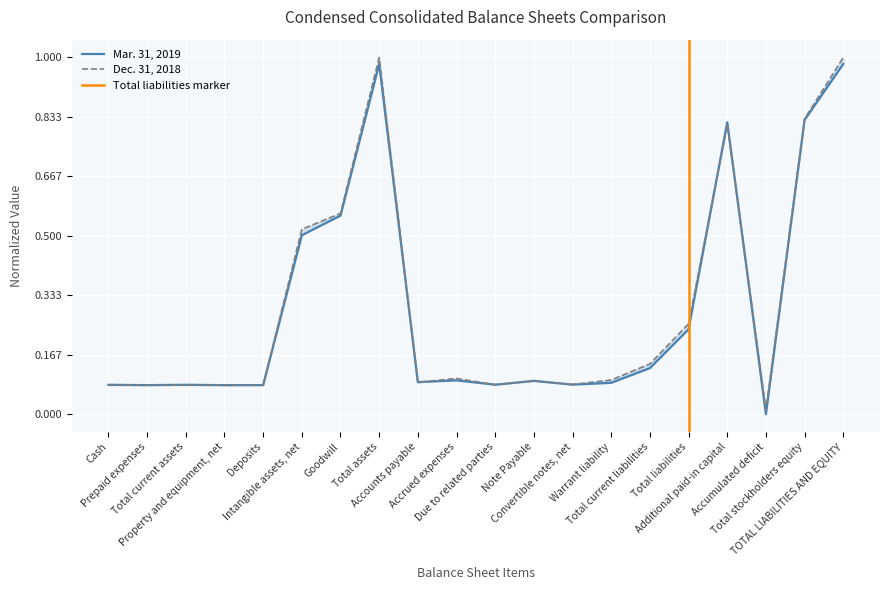

What is the highest value of the Dec. 31, 2018 series?

1.0